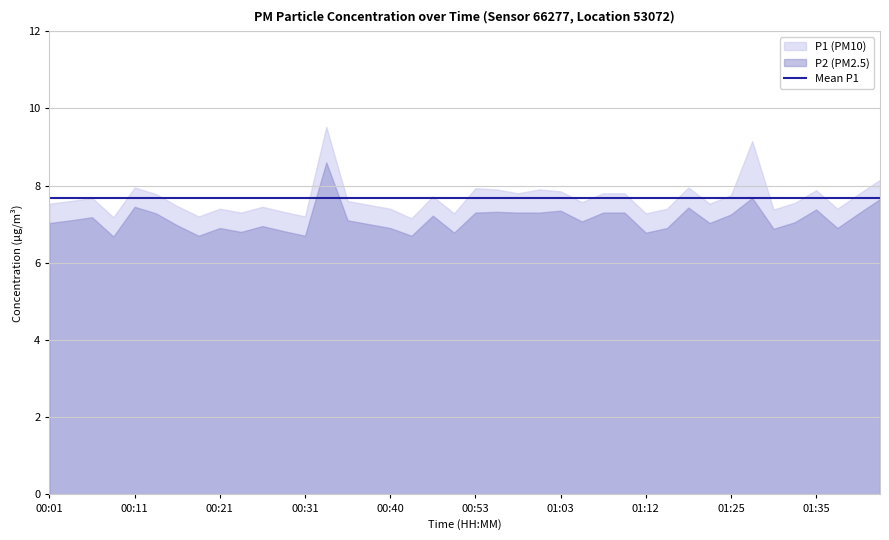

What is the label of the 10th point from the right?

01:20